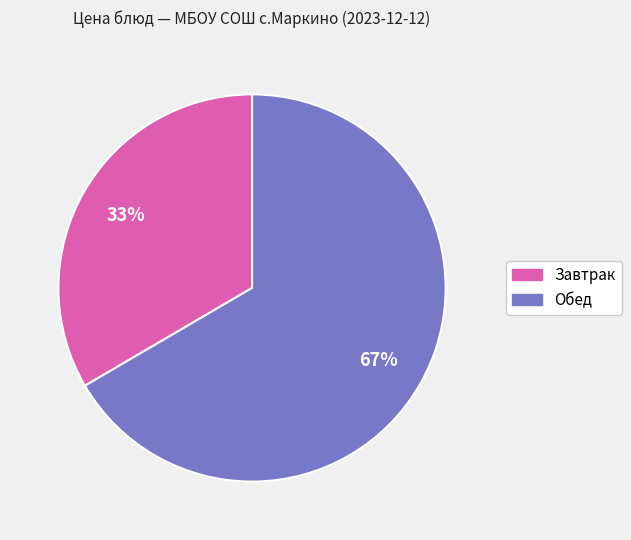

To the nearest percent, what is the average slice percentage?

50%